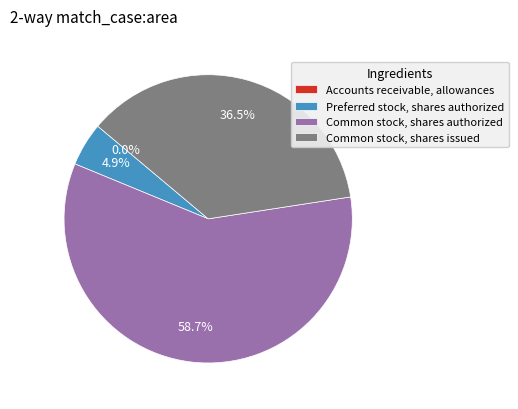

Which slice is the largest?

Common stock, shares authorized